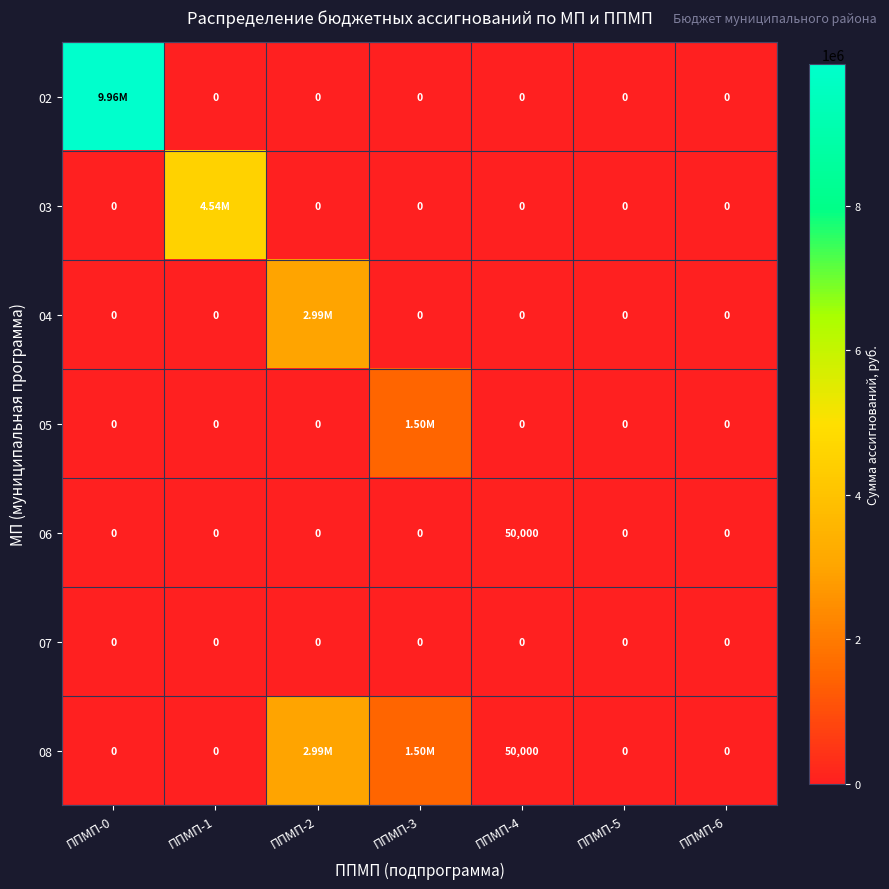

What is the sum of all 04 values?

2990000.0